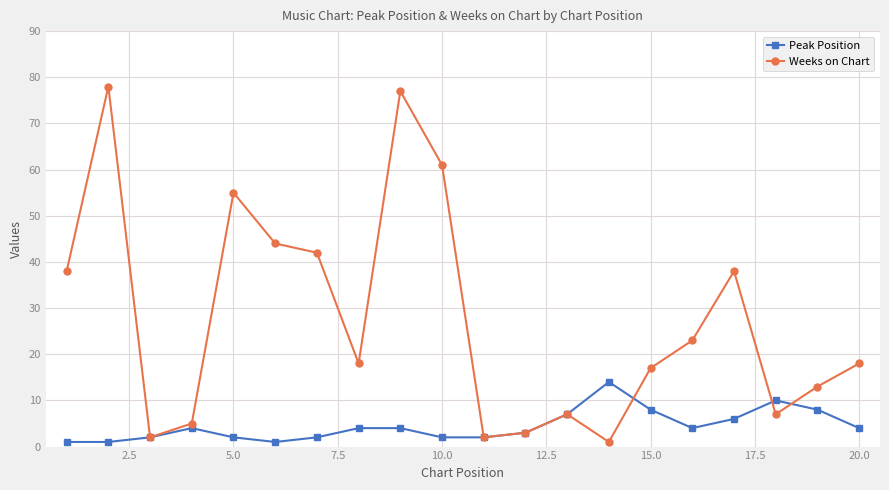

What is the value of the Peak Position point at the 16th from the left?

4